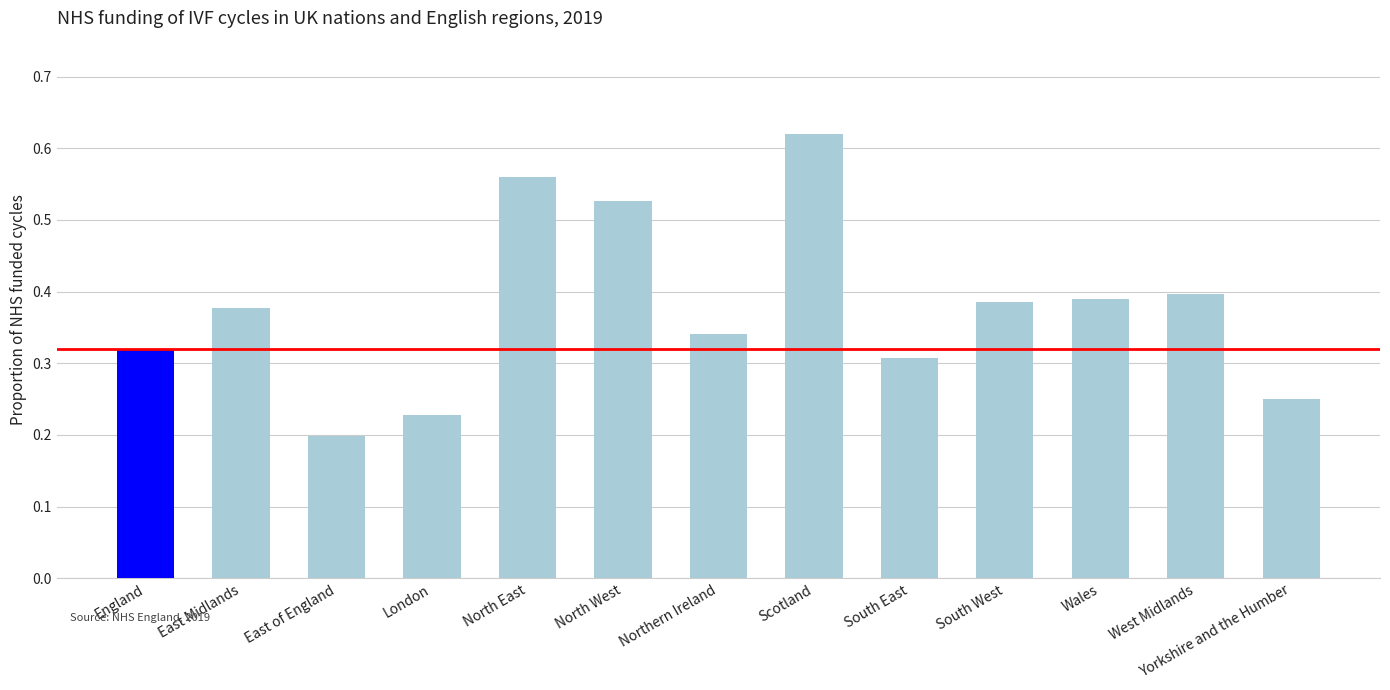

Between East Midlands and Yorkshire and the Humber, which is larger?

East Midlands